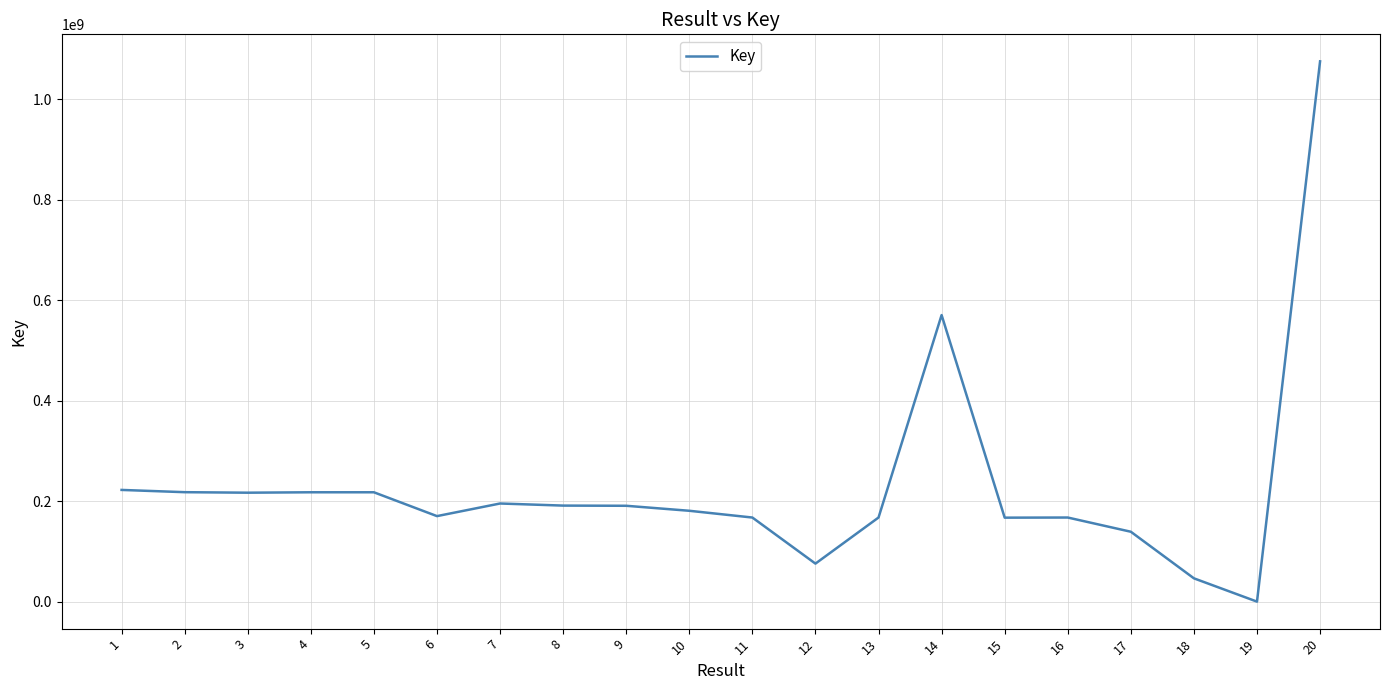

True or false: the data shows 80746292 at 9.

False